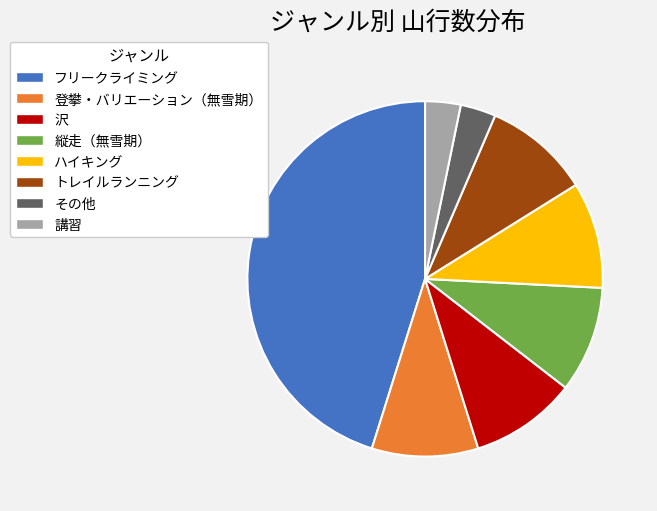

Is there any slice that represents more than half of the pie?

No